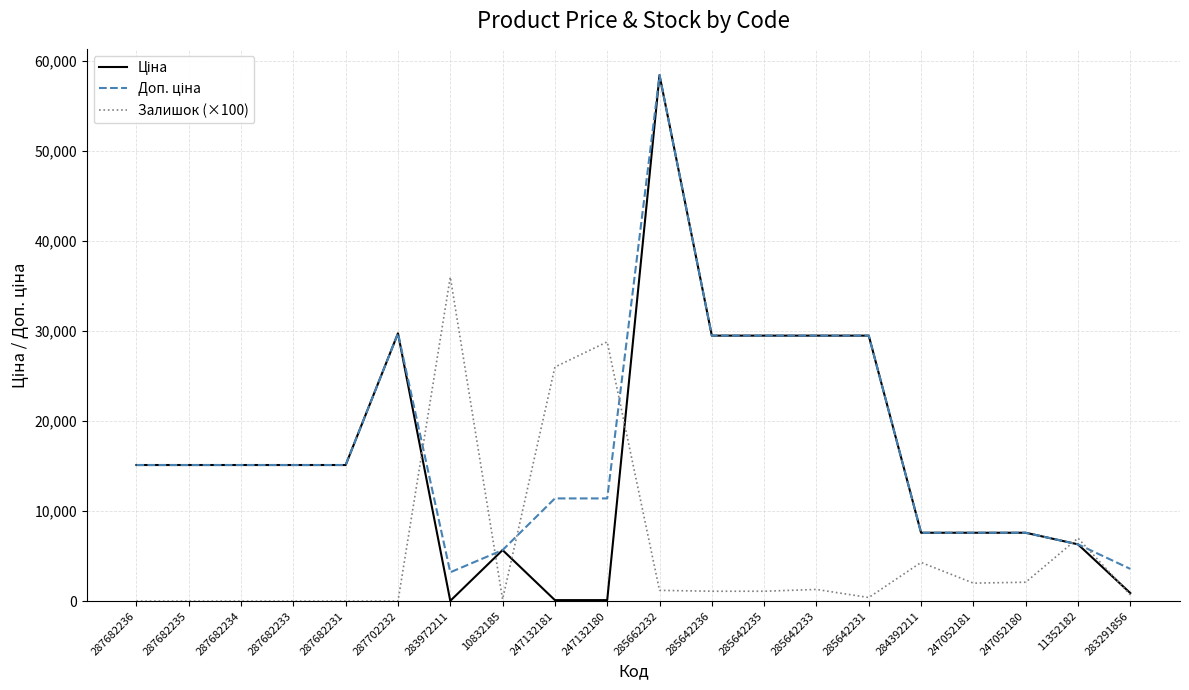

What is the greatest value displayed?

58426.5